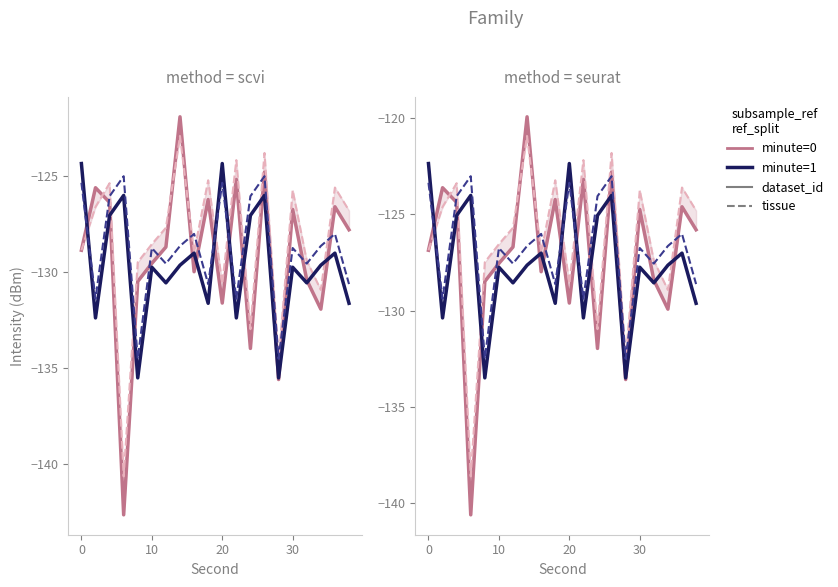

What is the difference between the highest and lowest values at 10?

1.7